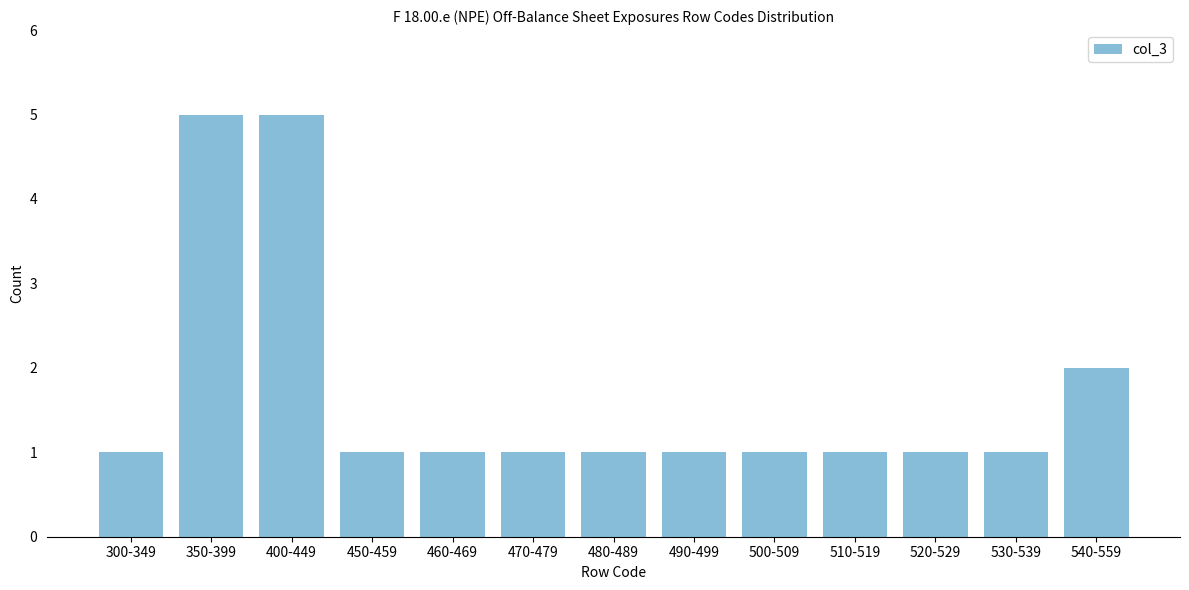

Reading right to left, what are all the values shown in this chart?

2	1	1	1	1	1	1	1	1	1	5	5	1